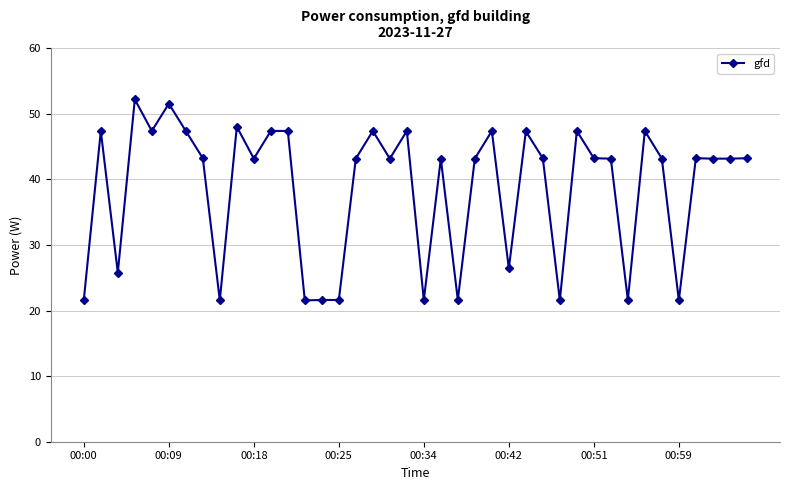

What is the value of the 2nd point from the left?

47.4